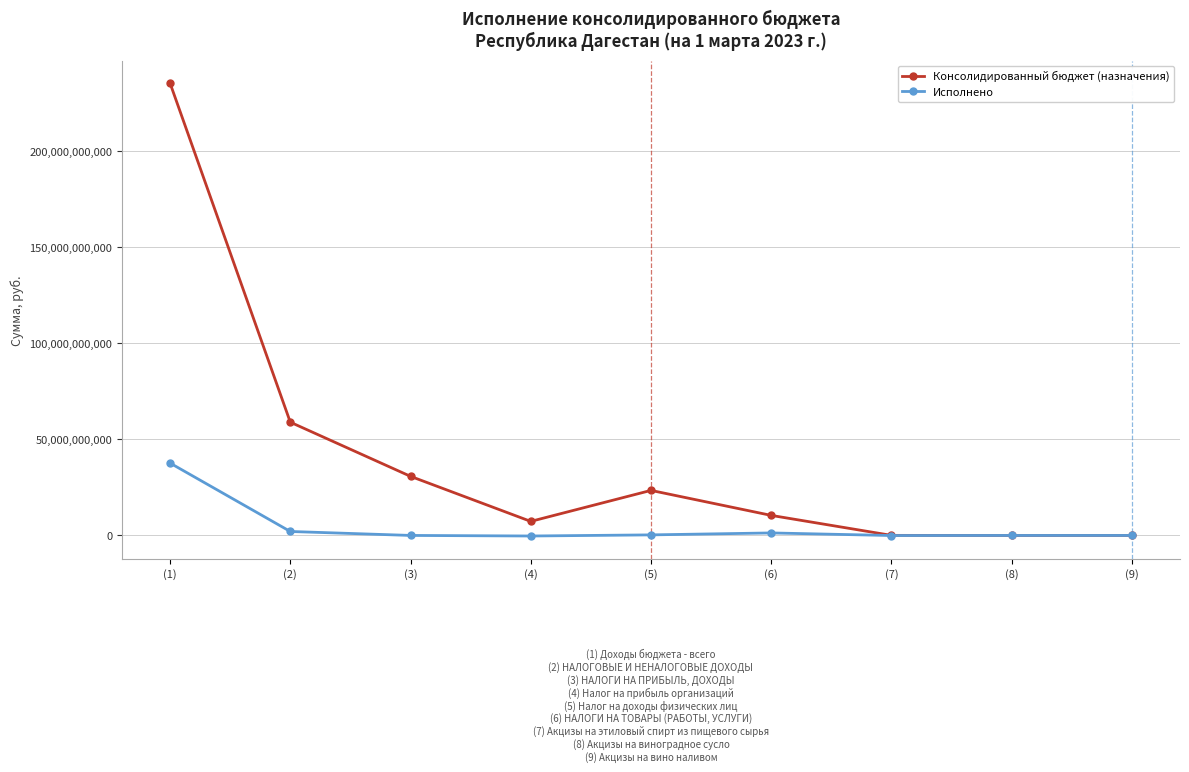

At which category does Консолидированный бюджет (назначения) reach its first local valley?

(4)